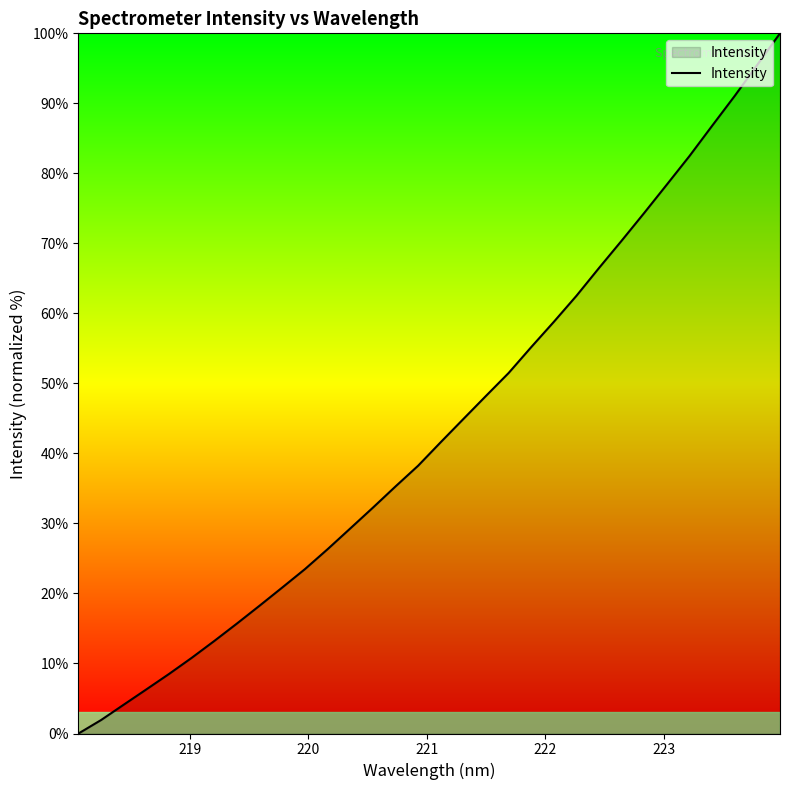

What is the difference between the maximum and minimum values?

100.0